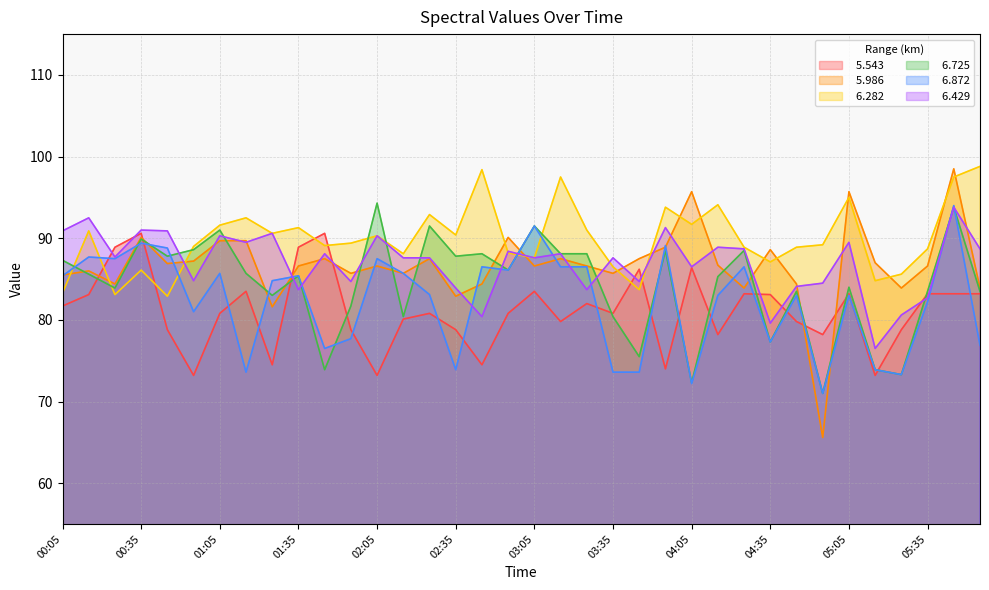

Is the value of   5.986 at 01:55 greater than the value of   6.872 at 02:55?

No